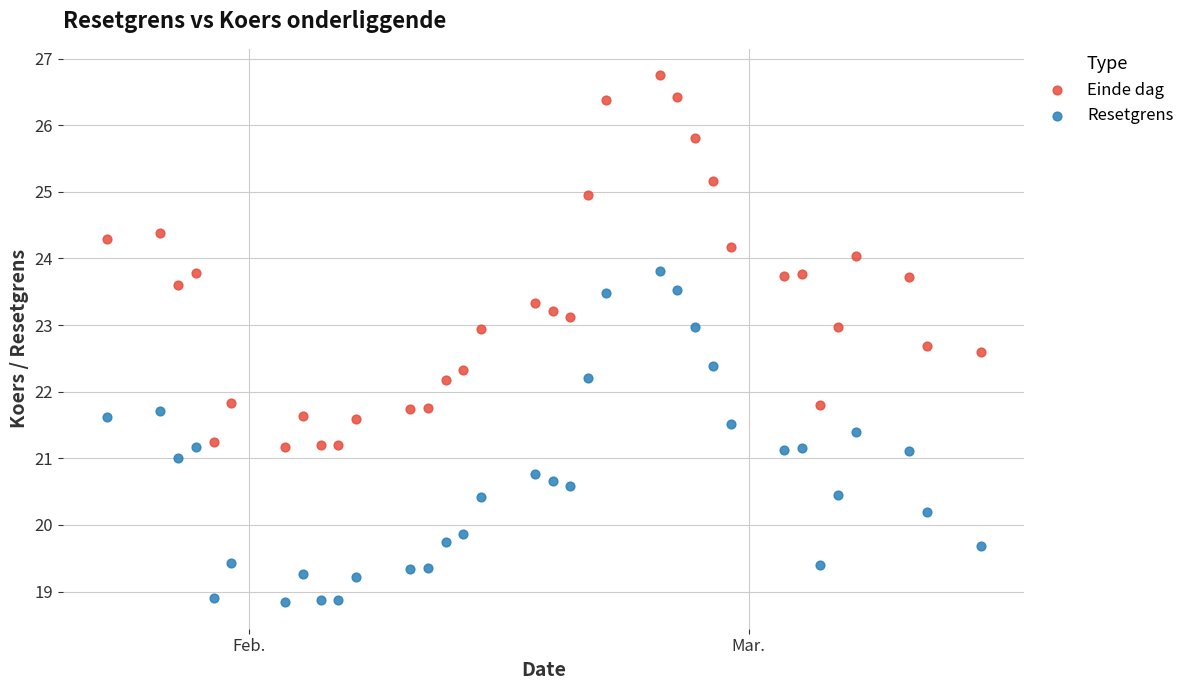

What are all the series names shown in the legend?

Einde dag, Resetgrens